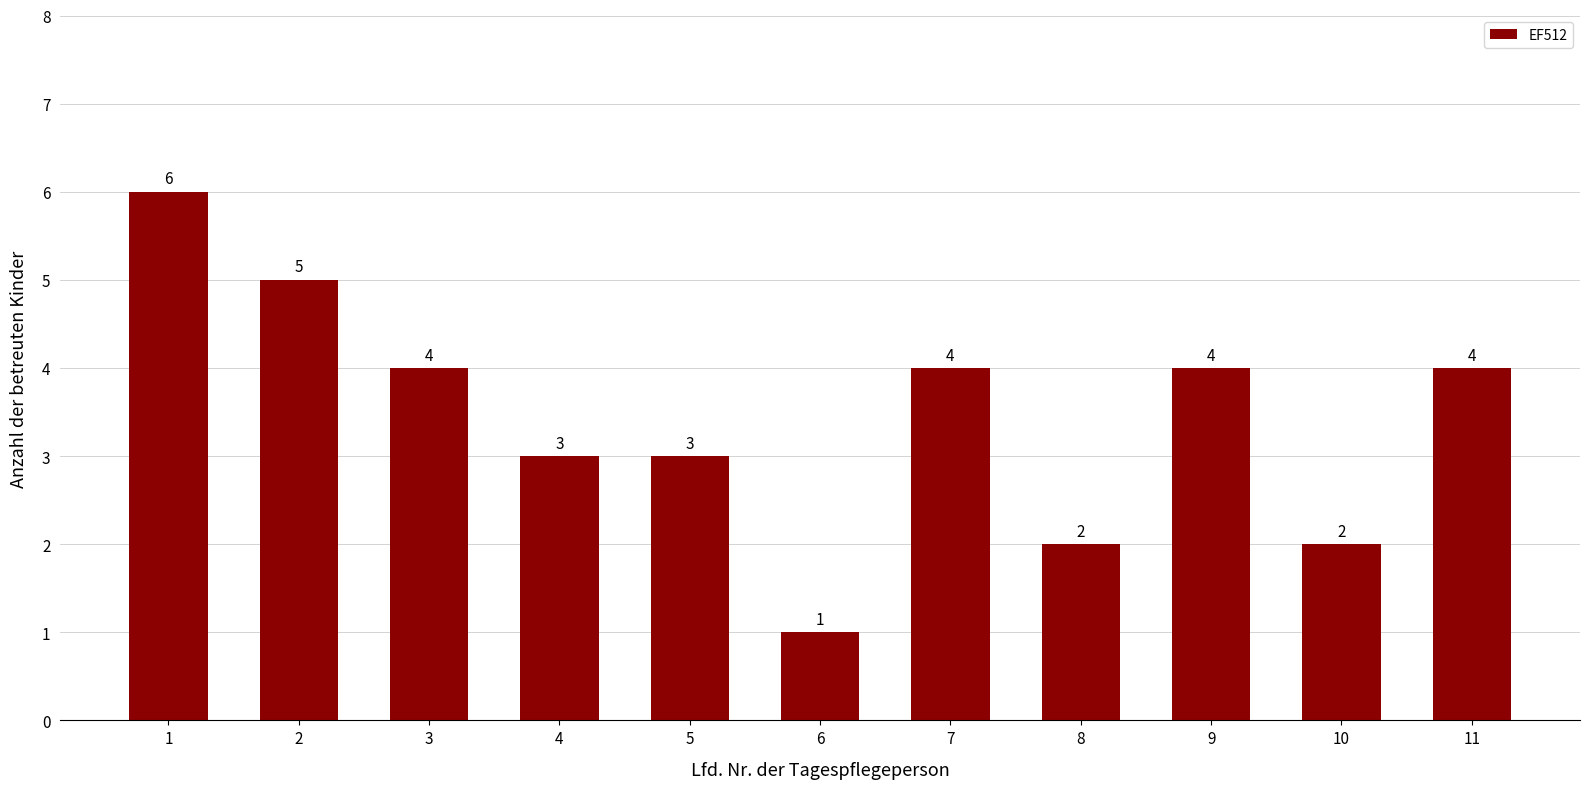

What is the maximum value shown in the chart?

6